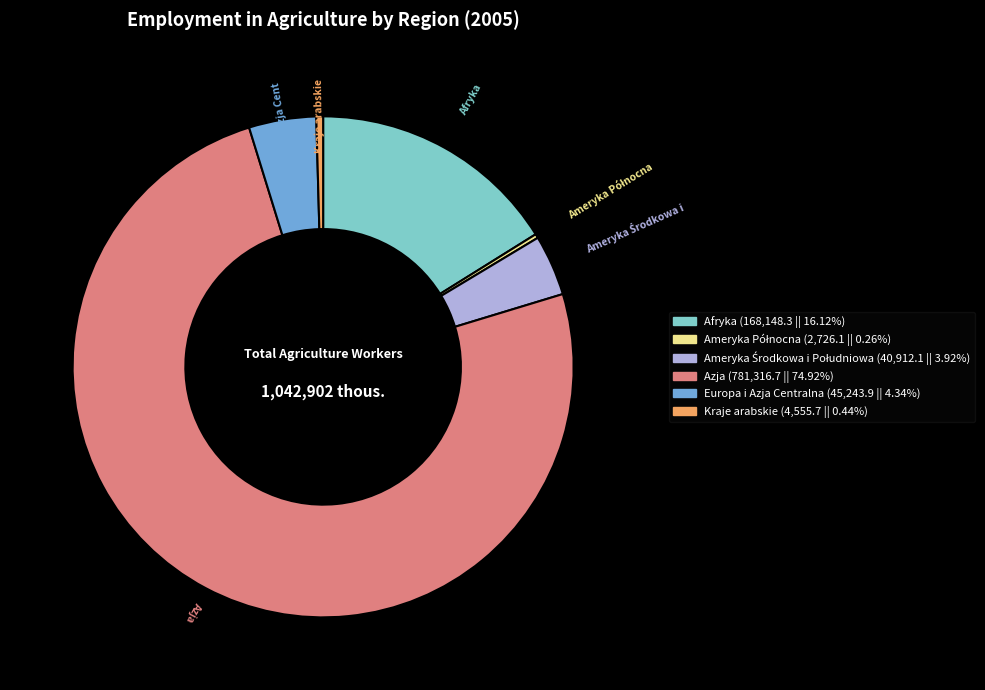

Is there any slice that represents more than half of the pie?

Yes